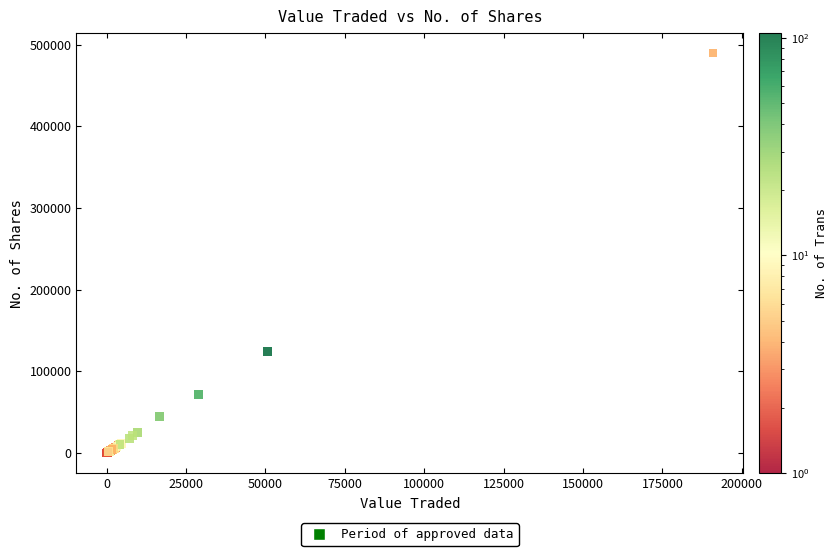

What Y value in the scatter plot is closest to 244852?

123910